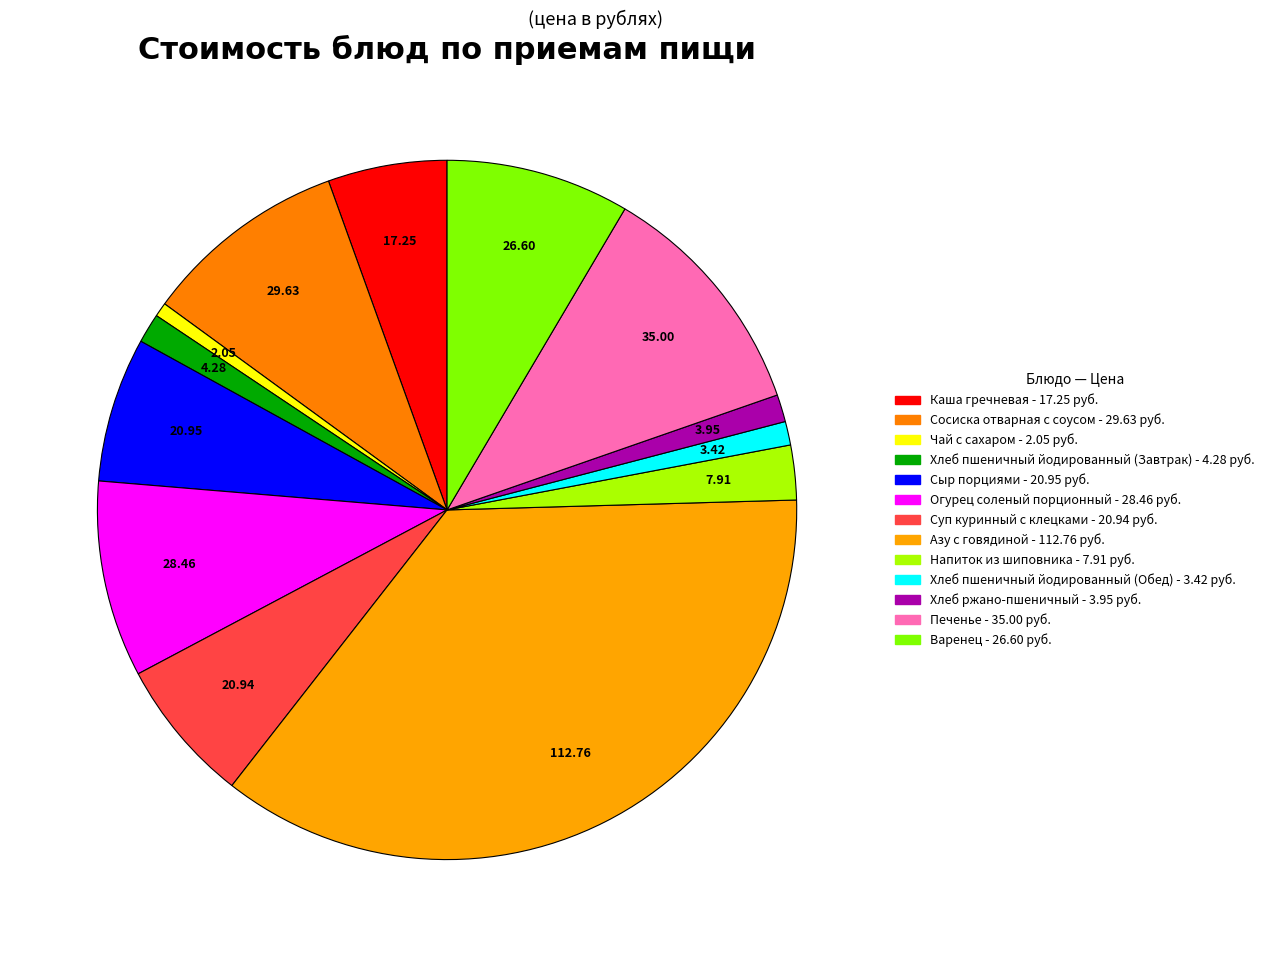

What percentage is NOT represented by Напиток из шиповника?

97.5%